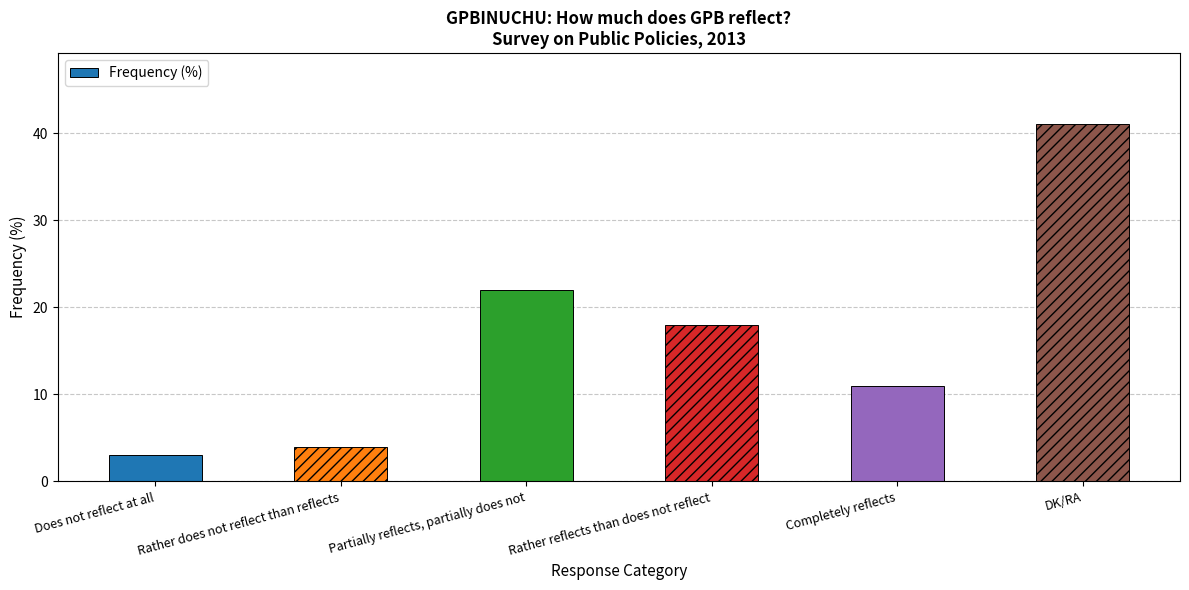

List the labels in order of value, smallest first.

Does not reflect at all, Rather does not reflect than reflects, Completely reflects, Rather reflects than does not reflect, Partially reflects, partially does not, DK/RA